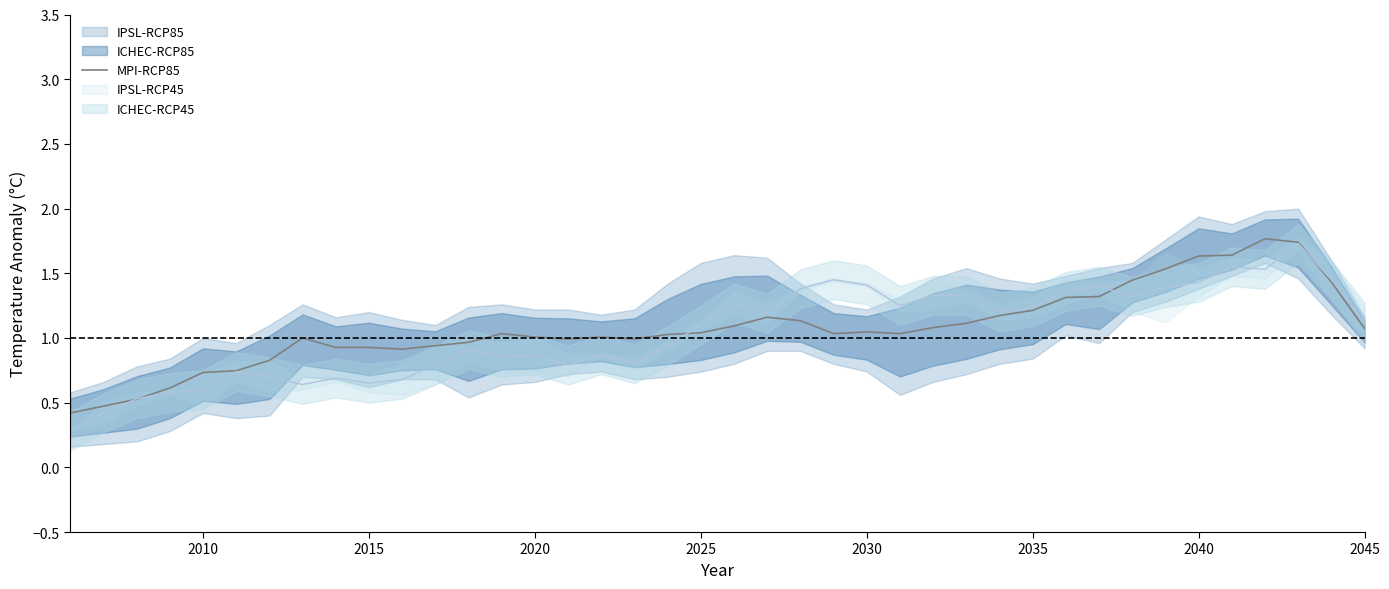

What is the lowest value of the MPI-RCP85 series?

0.4